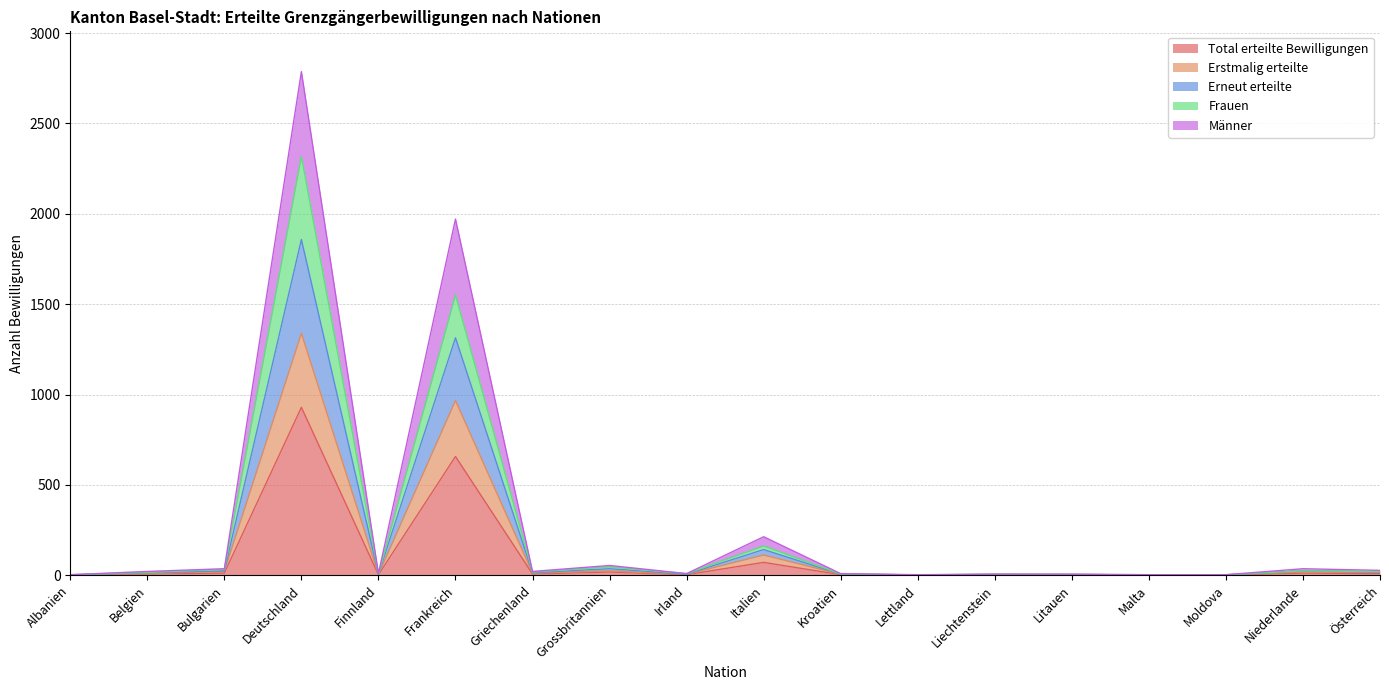

At how many categories does at least one series exceed 1949?

2